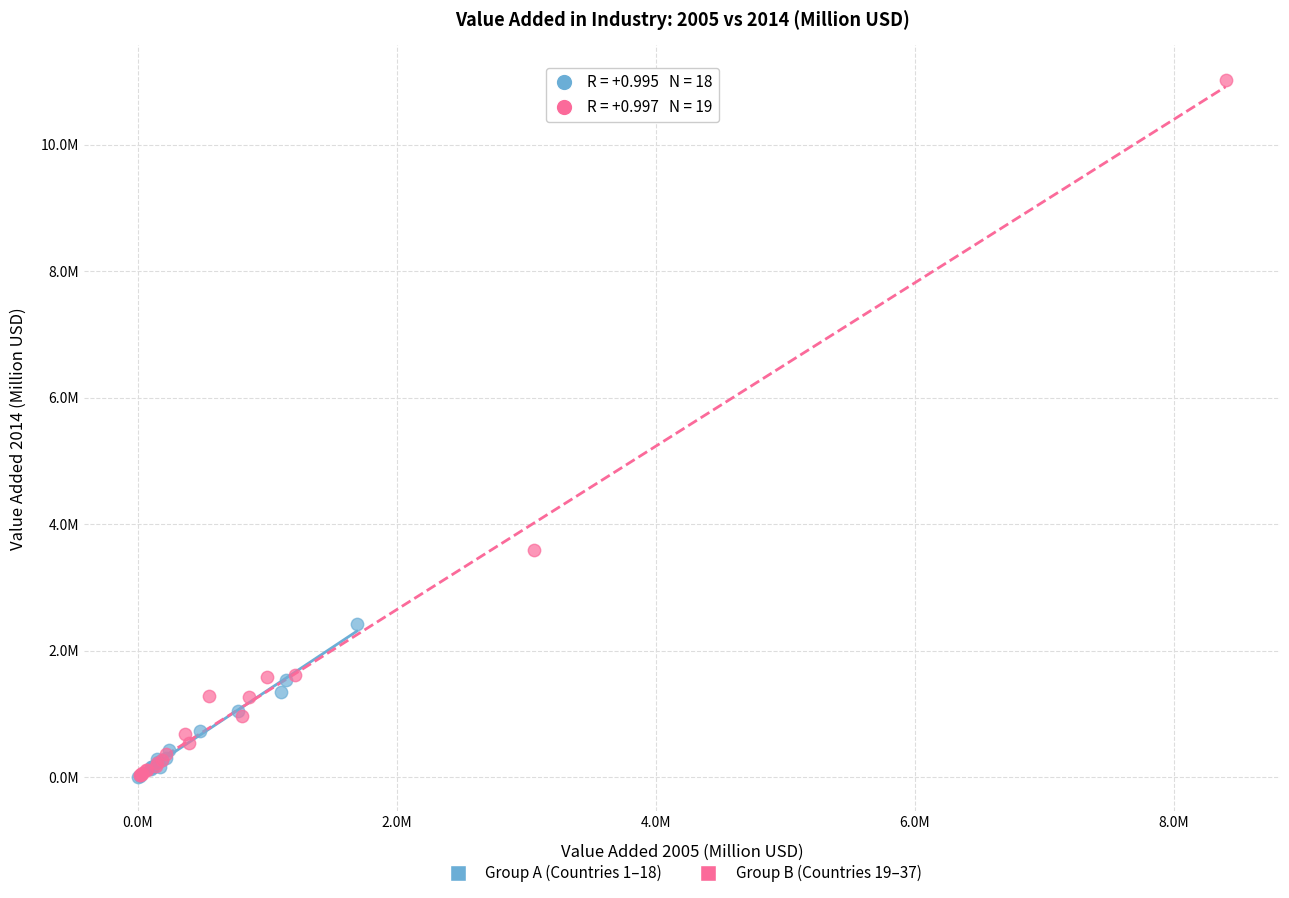

What are all the series names shown in the legend?

Group A (Countries 1–18), Group B (Countries 19–37)